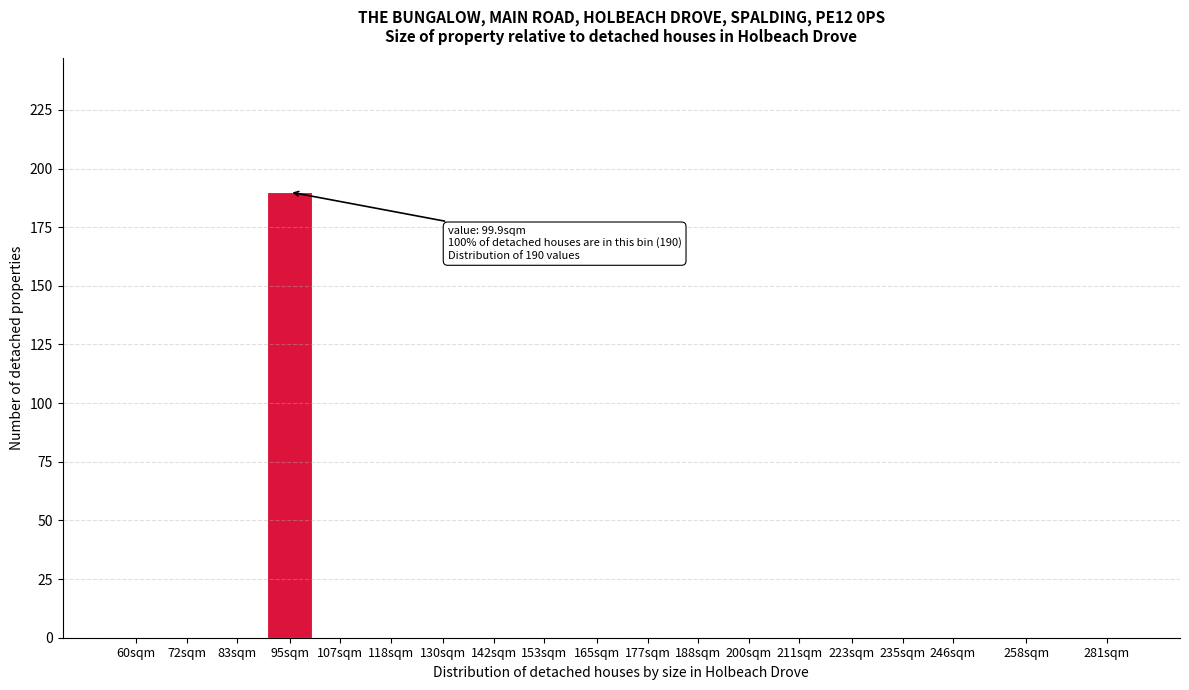

Reading left to right, list all the values displayed in this chart.

60sqm=0	72sqm=0	83sqm=0	95sqm=190	107sqm=0	118sqm=0	130sqm=0	142sqm=0	153sqm=0	165sqm=0	177sqm=0	188sqm=0	200sqm=0	211sqm=0	223sqm=0	235sqm=0	246sqm=0	258sqm=0	281sqm=0